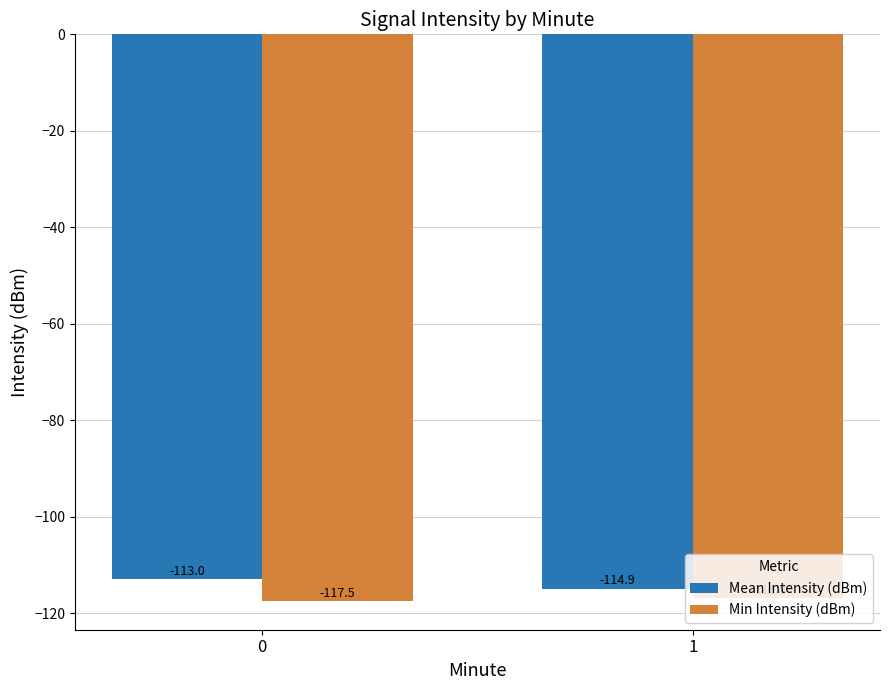

The value of Min Intensity (dBm) at 0 is -173.0. True or false?

False